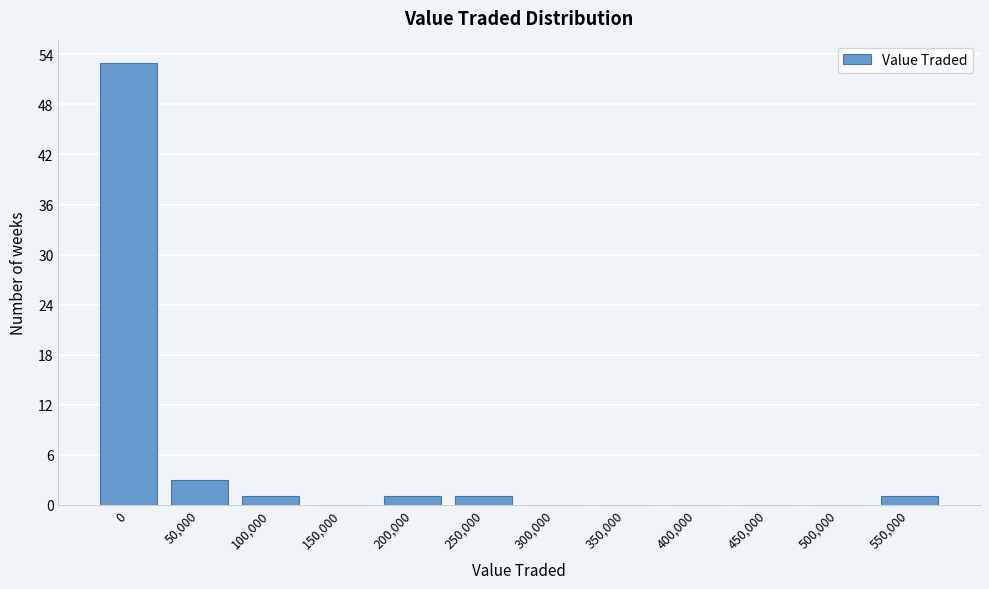

Reading left to right, extract all data points from this chart.

0=53	50,000=3	100,000=1	150,000=0	200,000=1	250,000=1	300,000=0	350,000=0	400,000=0	450,000=0	500,000=0	550,000=1